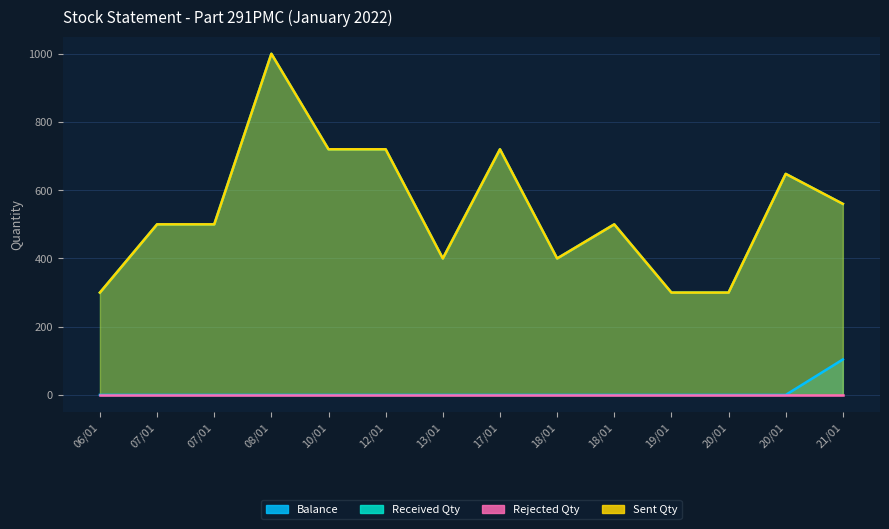

What is the difference between the highest and lowest values at 08/01?

1000